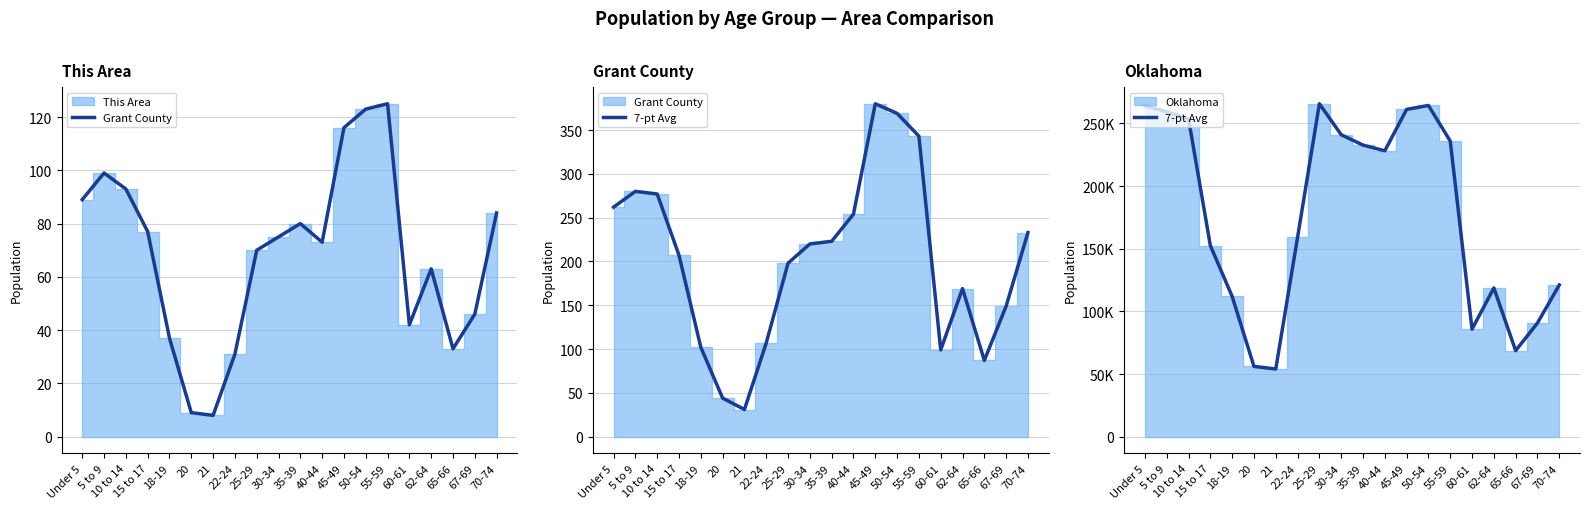

At how many categories does at least one series exceed 248221?

6